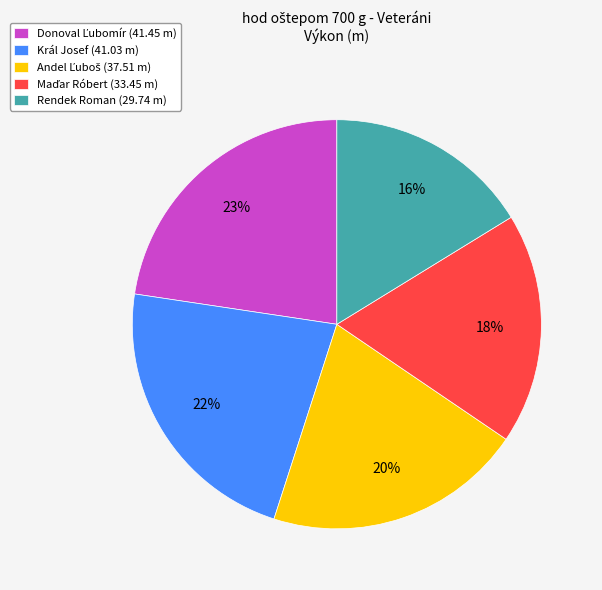

True or false: Král Josef (41.03 m) accounts for 22% of the total.

True